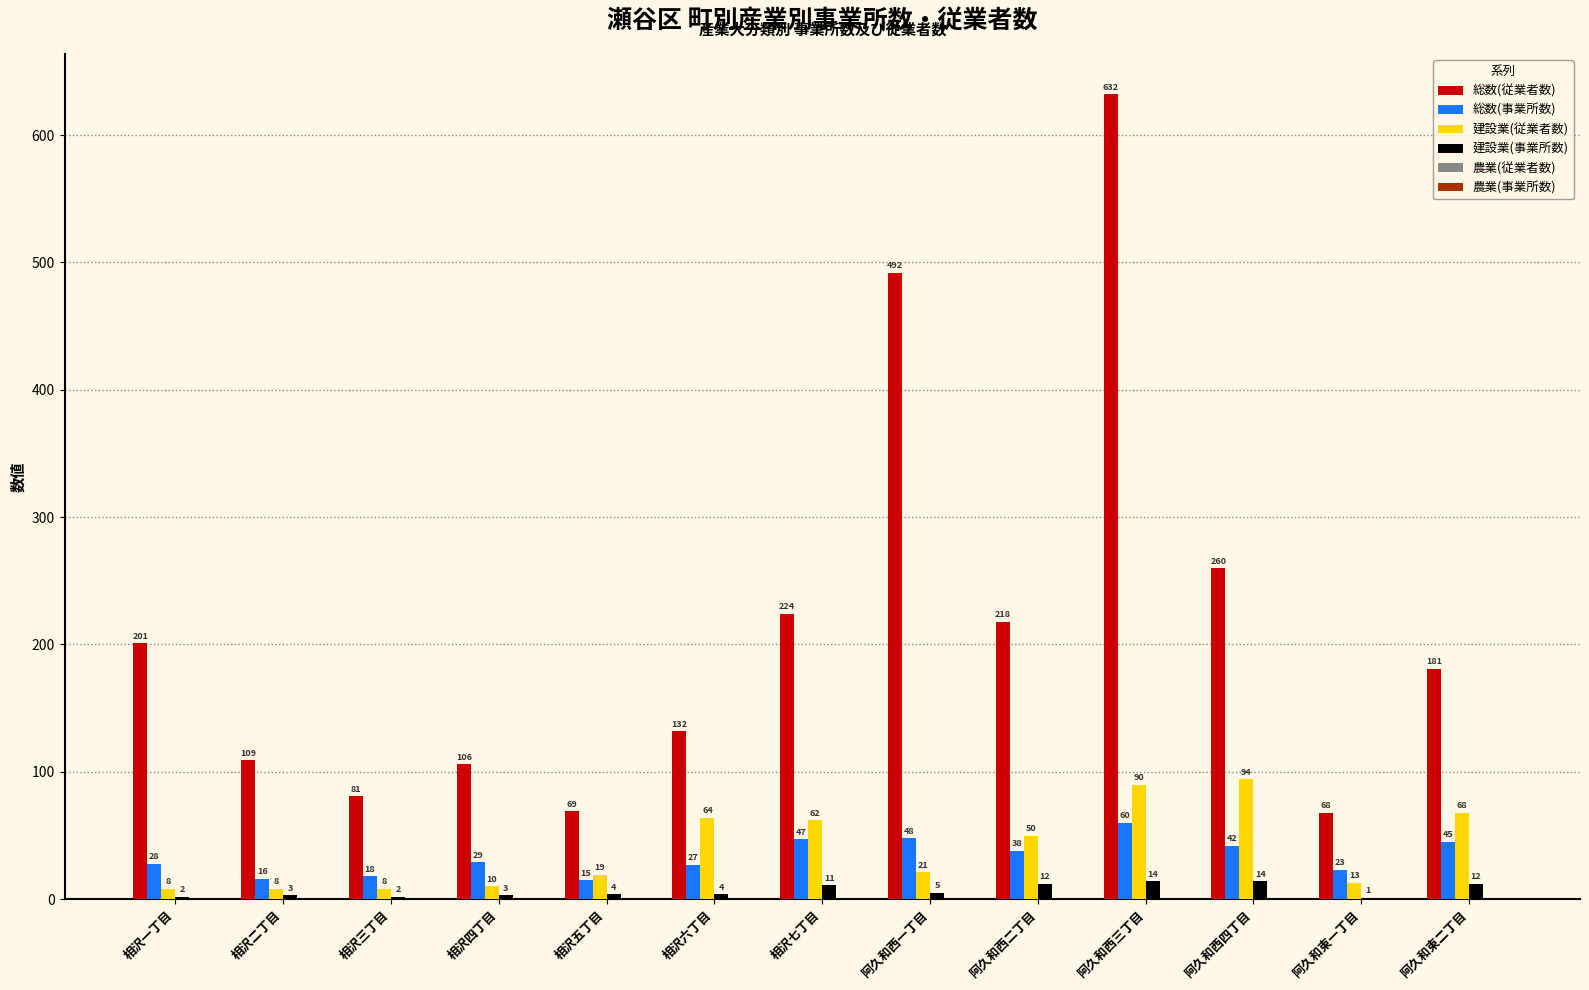

How many distinct data groups are displayed?

4